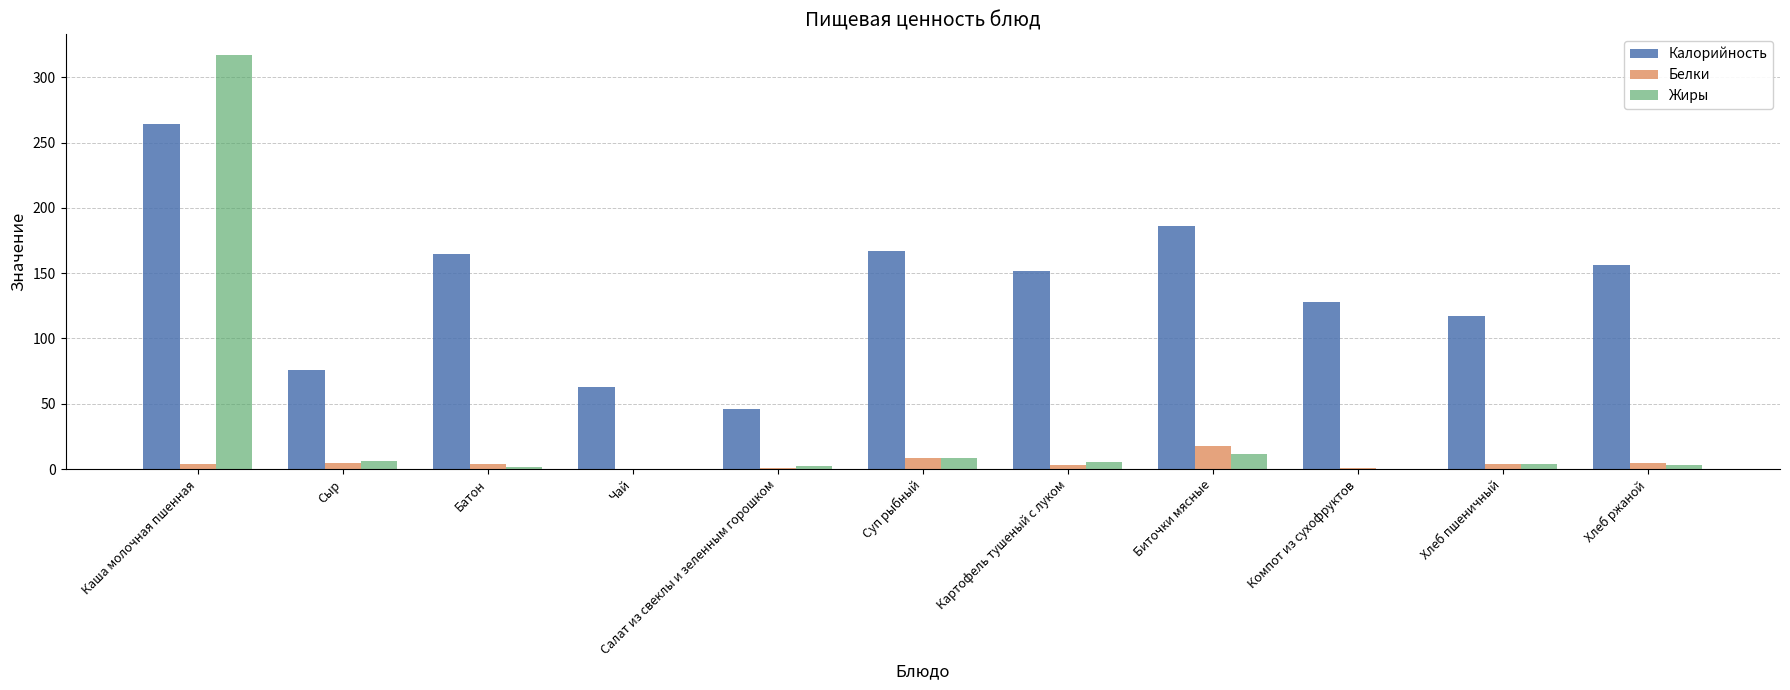

What is the difference between the Белки values at Батон and Картофель тушеный с луком?

0.5